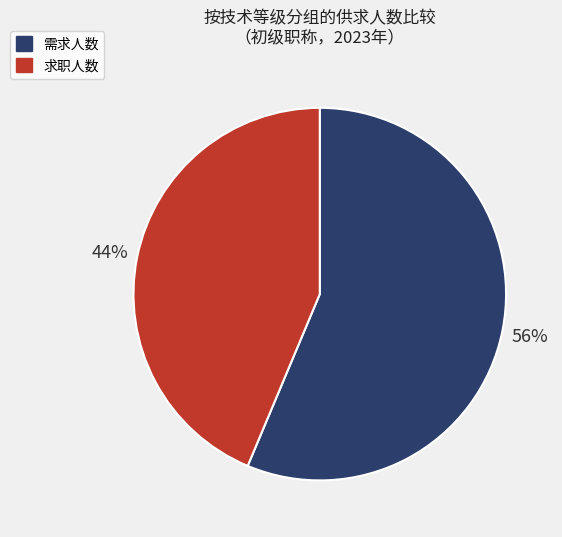

How many slices are in this pie chart?

2